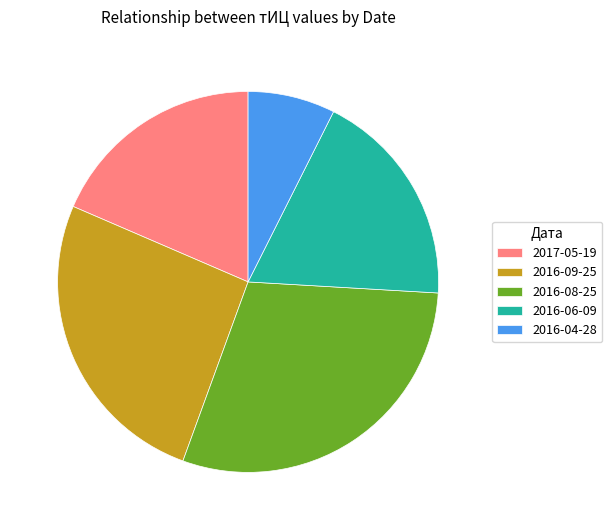

True or false: 2016-06-09 accounts for 26% of the total.

False